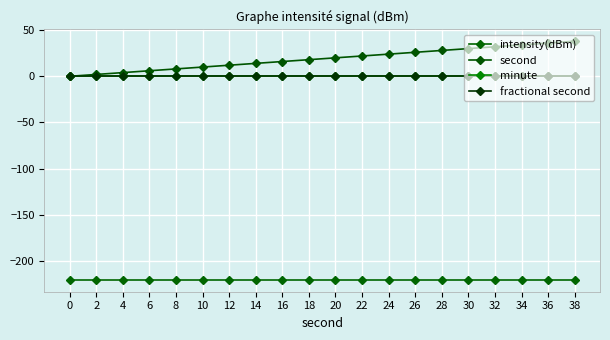

Reading right to left, what are all the values shown in this chart?

intensity(dBm): -220.4	-220.4	-220.4	-220.4	-220.4	-220.4	-220.4	-220.4	-220.4	-220.4	-220.4	-220.4	-220.4	-220.4	-220.4	-220.4	-220.4	-220.4	-220.4	-220.4
second: 38.0	36.0	34.0	32.0	30.0	28.0	26.0	24.0	22.0	20.0	18.0	16.0	14.0	12.0	10.0	8.0	6.0	4.0	2.0	0.0
minute: 0.0	0.0	0.0	0.0	0.0	0.0	0.0	0.0	0.0	0.0	0.0	0.0	0.0	0.0	0.0	0.0	0.0	0.0	0.0	0.0
fractional second: 0.0	0.0	0.0	0.0	0.0	0.0	0.0	0.0	0.0	0.0	0.0	0.0	0.0	0.0	0.0	0.0	0.0	0.0	0.0	0.0